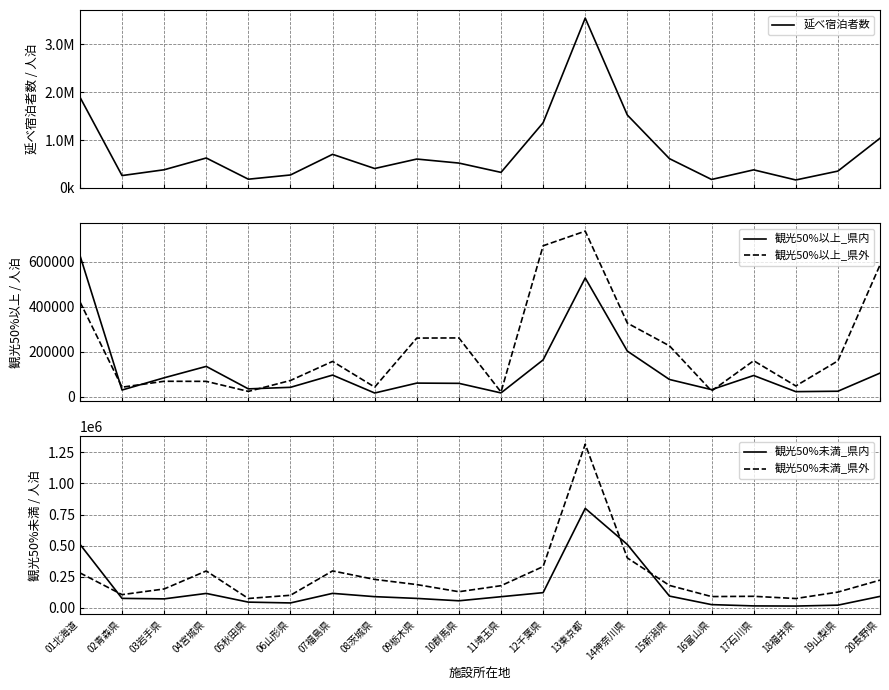

Reading left to right, transcribe all the data shown in this chart.

延べ宿泊者数: 01北海道=1895060	02青森県=258370	03岩手県=379430	04宮城県=624890	05秋田県=182470	06山形県=270780	07福島県=701320	08茨城県=405410	09栃木県=602820	10群馬県=518890	11埼玉県=324820	12千葉県=1359830	13東京都=3542520	14神奈川県=1520800	15新潟県=611130	16富山県=176930	17石川県=377580	18福井県=166640	19山梨県=351660	20長野県=1036680
観光50%以上_県内: 01北海道=627890	02青森県=30820	03岩手県=85020	04宮城県=135560	05秋田県=35910	06山形県=42810	07福島県=97030	08茨城県=17570	09栃木県=61530	10群馬県=60440	11埼玉県=17970	12千葉県=164420	13東京都=527520	14神奈川県=203400	15新潟県=77560	16富山県=32560	17石川県=95230	18福井県=23670	19山梨県=25460	20長野県=105790
観光50%以上_県外: 01北海道=422160	02青森県=43370	03岩手県=69570	04宮城県=69210	05秋田県=24670	06山形県=73180	07福島県=157690	08茨城県=43770	09栃木県=261100	10群馬県=261750	11埼玉県=21920	12千葉県=670290	13東京都=735130	14神奈川県=327450	15新潟県=226740	16富山県=26640	17石川県=160630	18福井県=48960	19山梨県=160050	20長野県=585100
観光50%未満_県内: 01北海道=511100	02青森県=76390	03岩手県=72410	04宮城県=116170	05秋田県=46310	06山形県=39790	07福島県=116660	08茨城県=90190	09栃木県=76140	10群馬県=57040	11埼玉県=89800	12千葉県=122410	13東京都=799260	14神奈川県=509160	15新潟県=94700	16富山県=26300	17石川県=15940	18福井県=14680	19山梨県=21980	20長野県=92360
観光50%未満_県外: 01北海道=281170	02青森県=106460	03岩手県=151990	04宮城県=296540	05秋田県=75570	06山形県=101330	07福島県=296900	08茨城県=228710	09栃木県=187150	10群馬県=129880	11埼玉県=178250	12千葉県=331860	13東京都=1314640	14神奈川県=401010	15新潟県=180460	16富山県=90920	17石川県=93070	18福井県=75240	19山梨県=126970	20長野県=222860